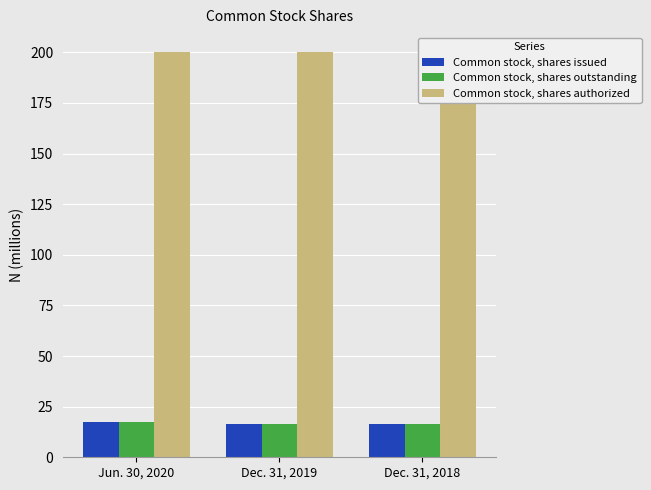

List the labels in order of Common stock, shares outstanding value, largest first.

Jun. 30, 2020, Dec. 31, 2019, Dec. 31, 2018